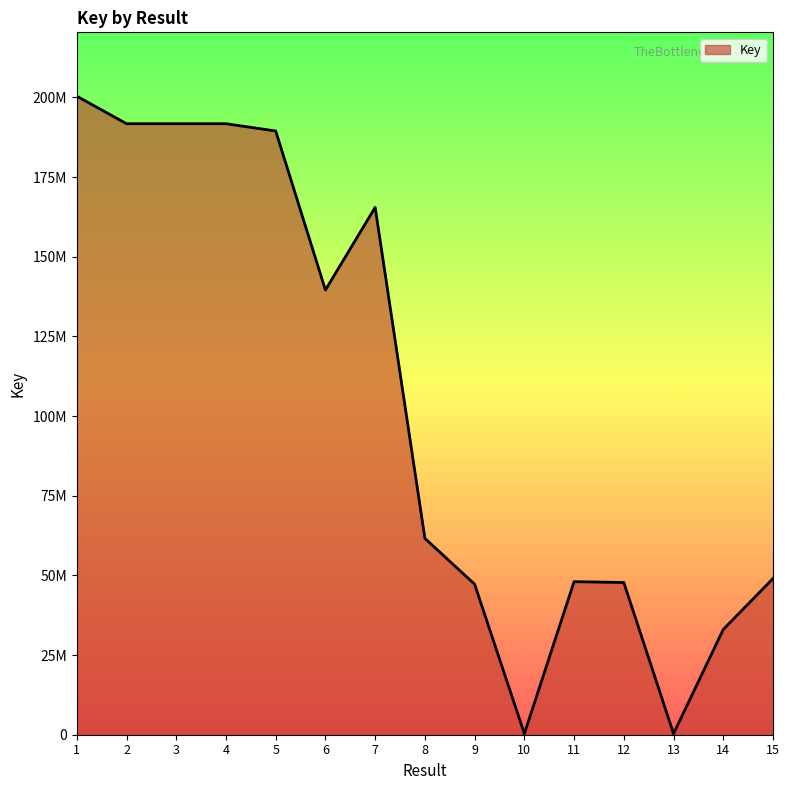

What is the smallest value displayed?

326588